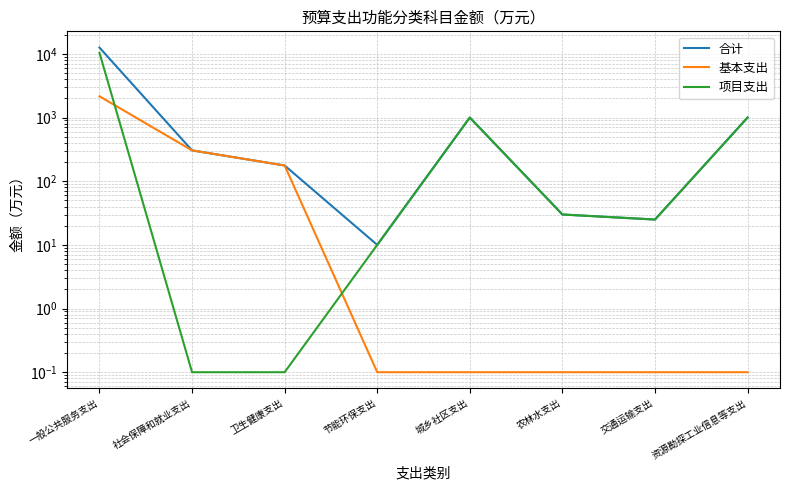

True or false: 项目支出 has a value of 1798.2 at 资源勘探工业信息等支出.

False